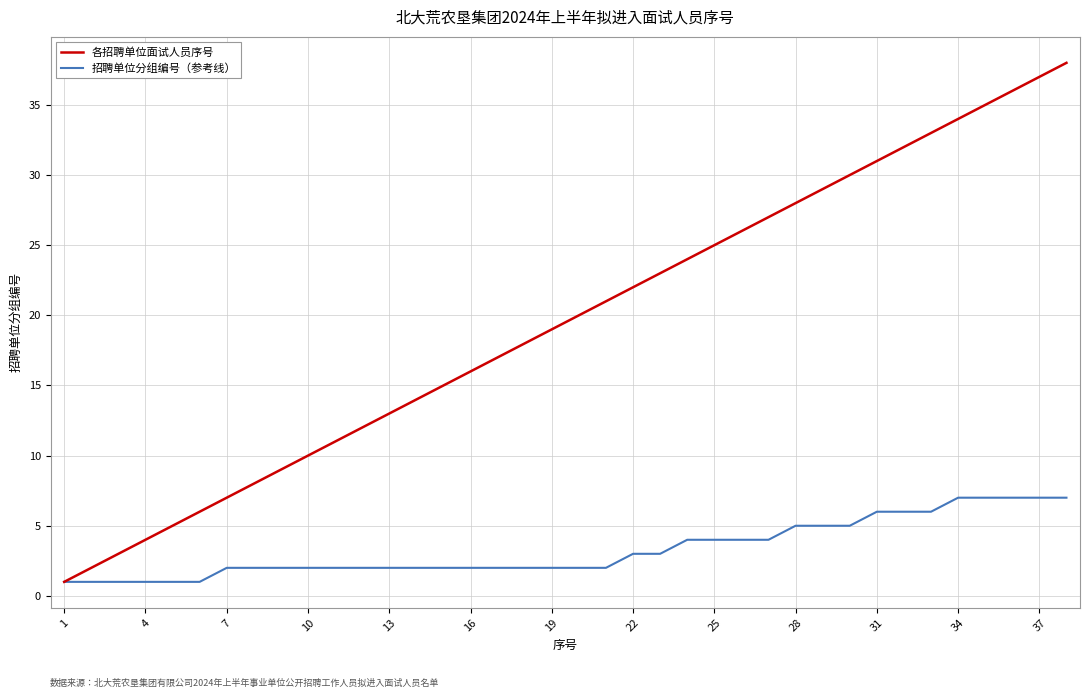

Rank the series by their maximum value, from lowest to highest.

招聘单位分组编号（参考线）, 各招聘单位面试人员序号